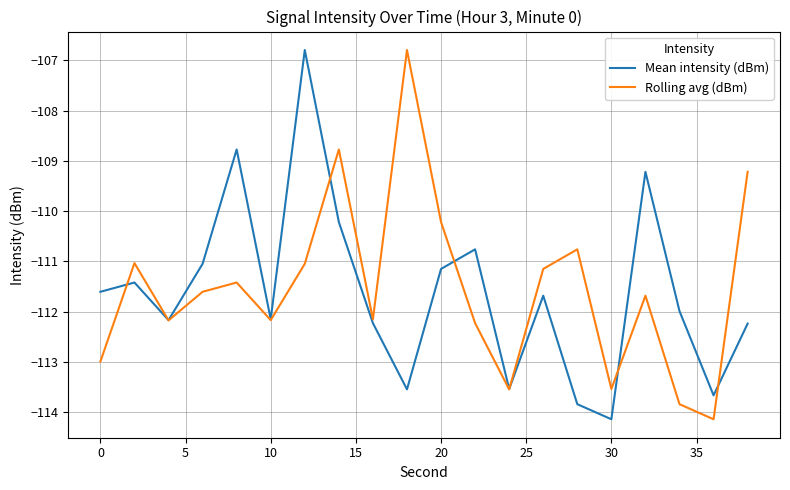

What is the highest value of the Rolling avg (dBm) series?

-106.8